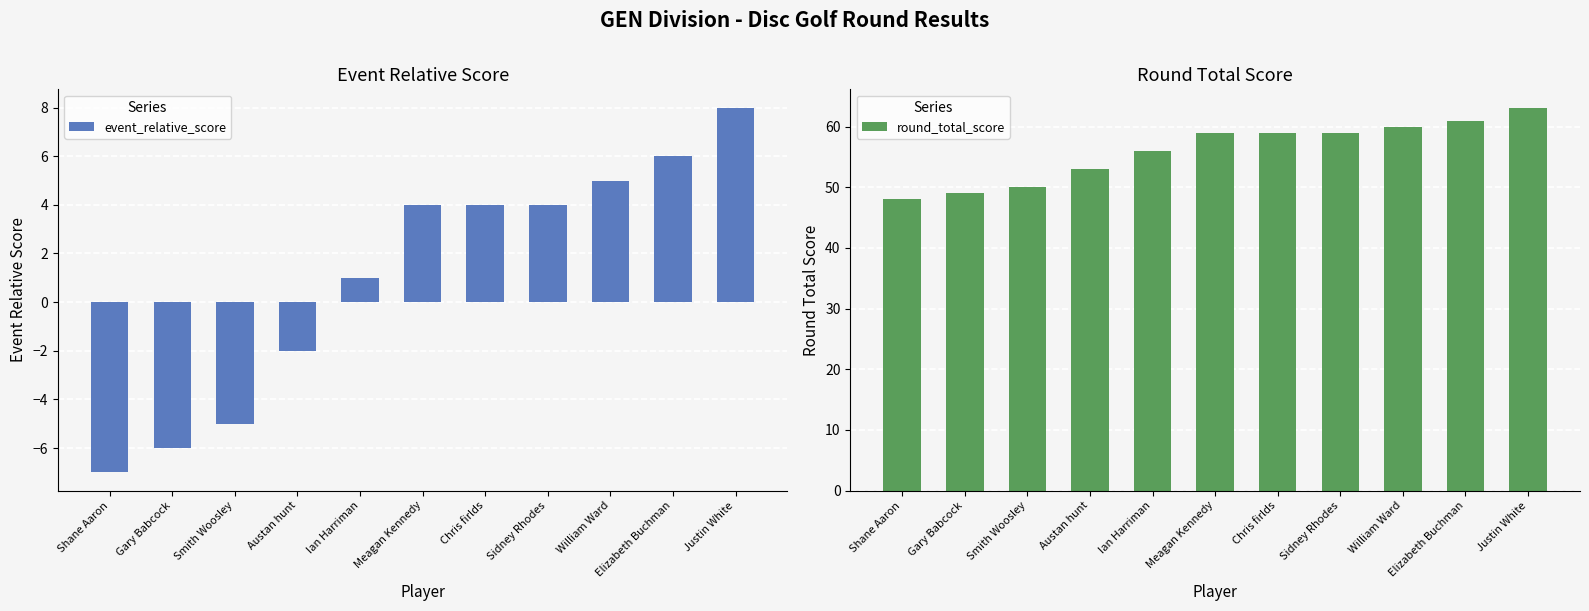

At which category is the sum across all series the highest?

Justin White